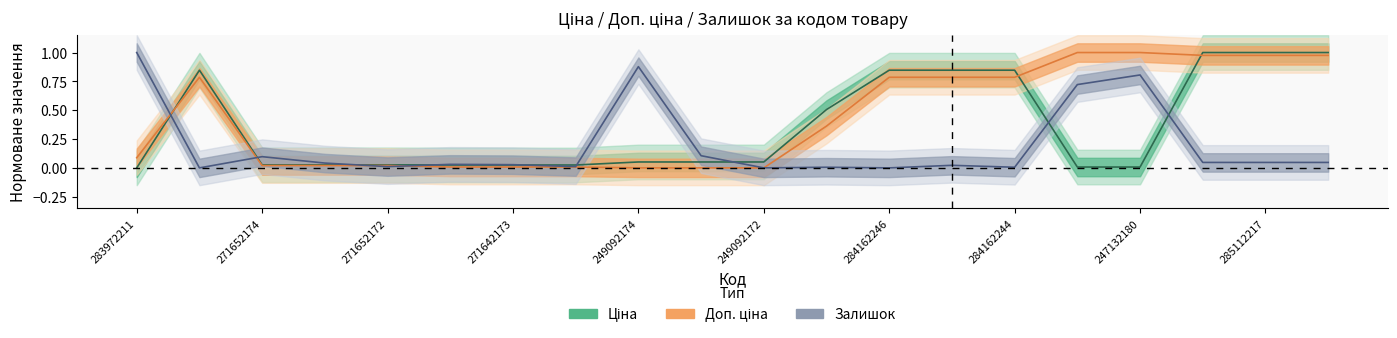

What is the label of the 10th point from the left?

285112217